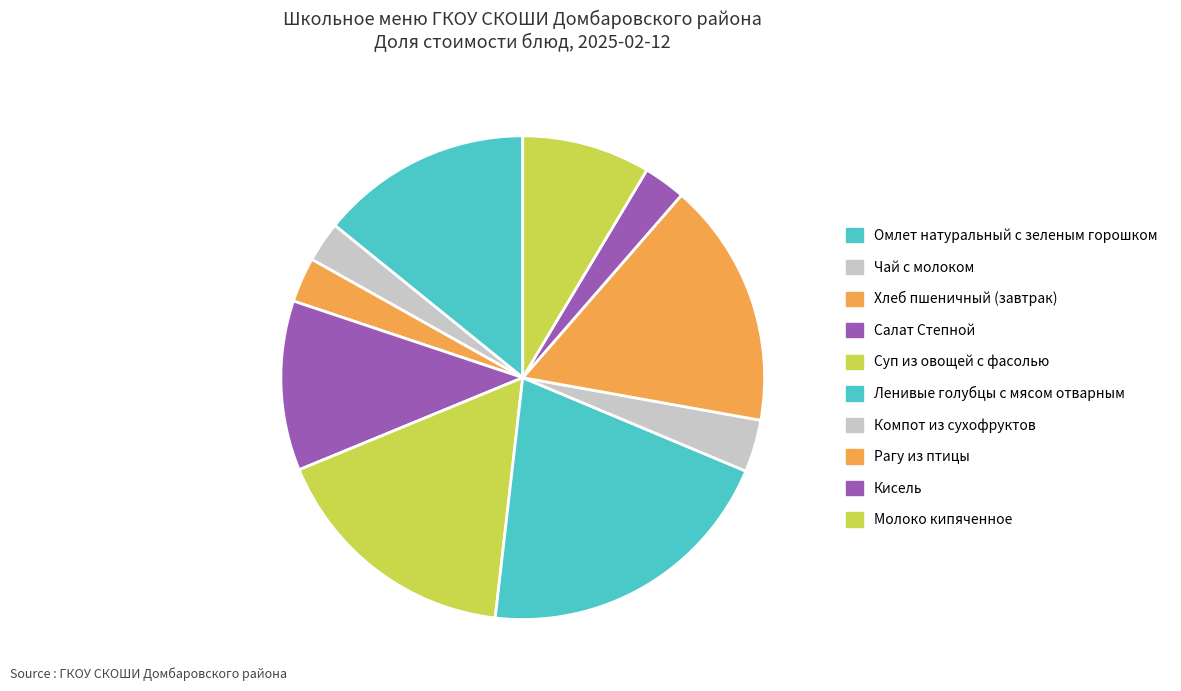

To the nearest percent, what is the combined percentage of Суп из овощей с фасолью and Чай с молоком?

20%